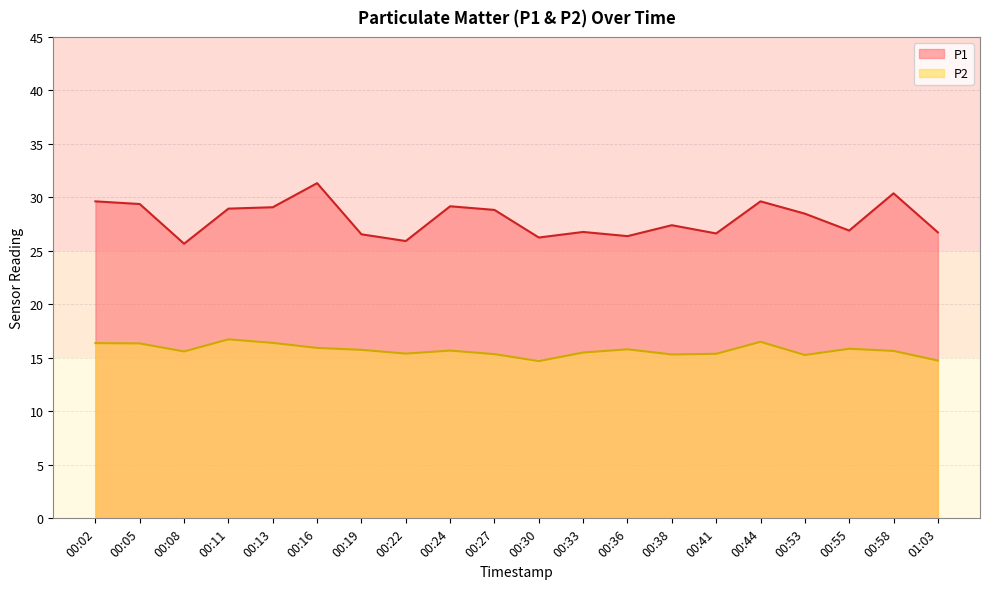

How many interior local peaks does the P1 series have?

6